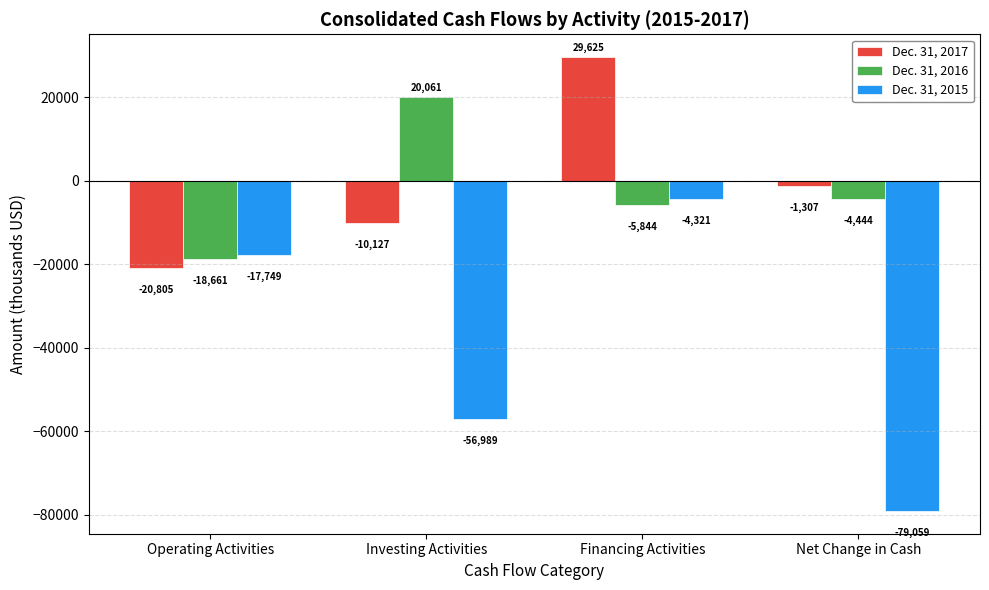

True or false: Dec. 31, 2016 has a value of -9755 at Financing Activities.

False